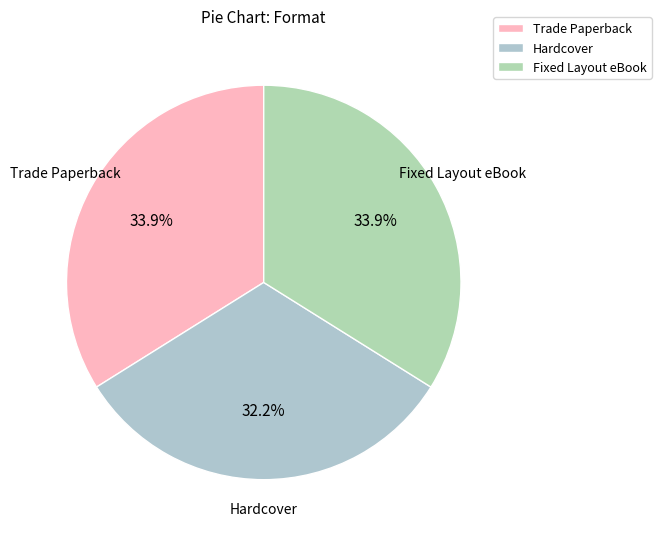

To the nearest percent, what is the difference between the largest and smallest slice percentages?

2%